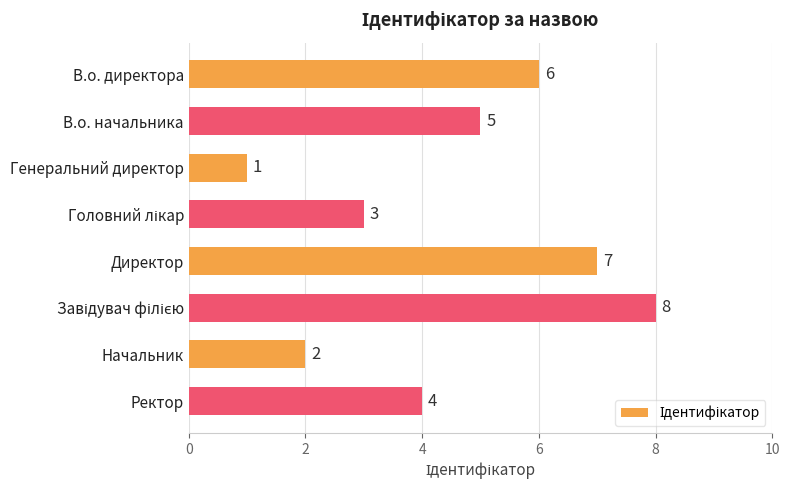

What is the minimum value shown in the chart?

1